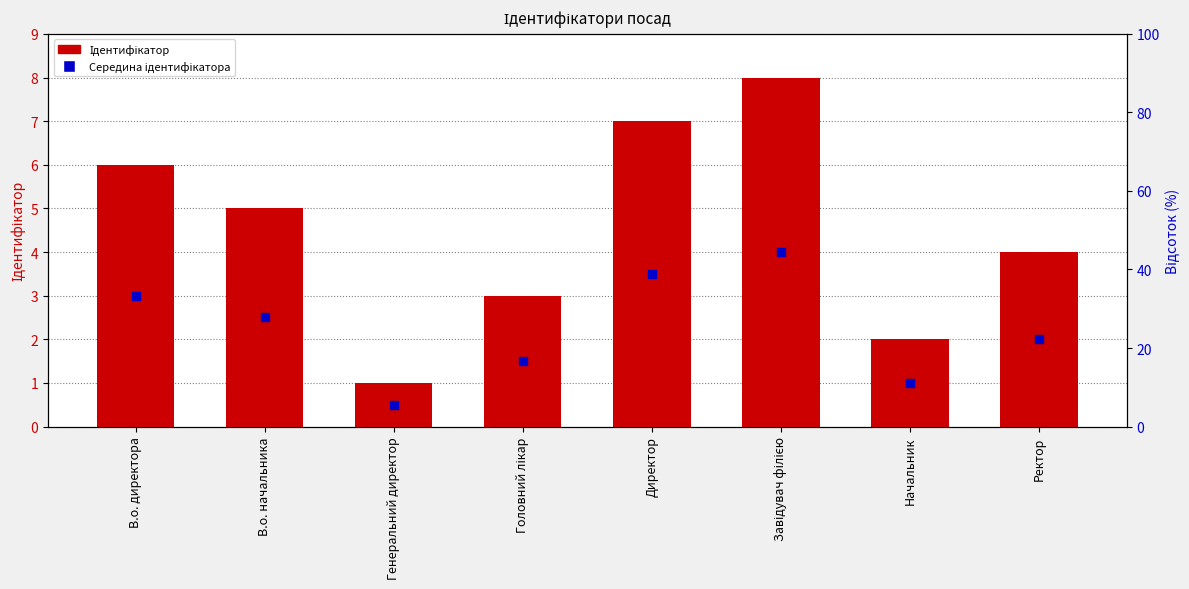

Which series has the largest total across all categories?

Ідентифікатор